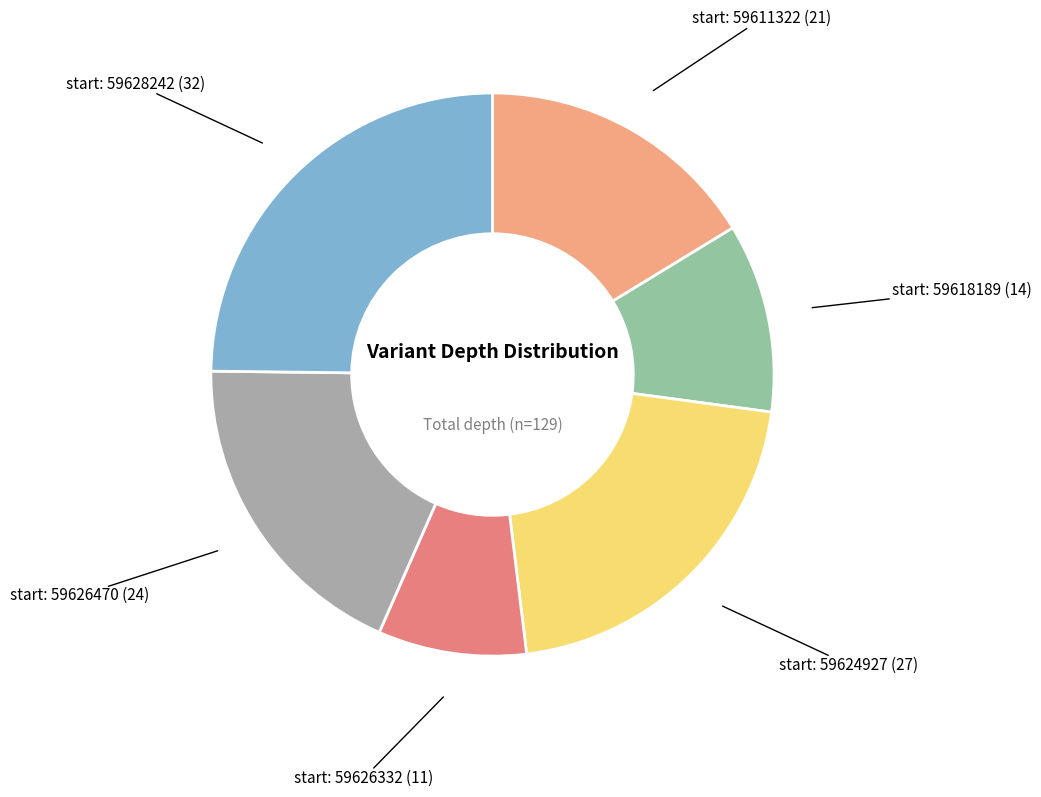

How many slices are in this pie chart?

6